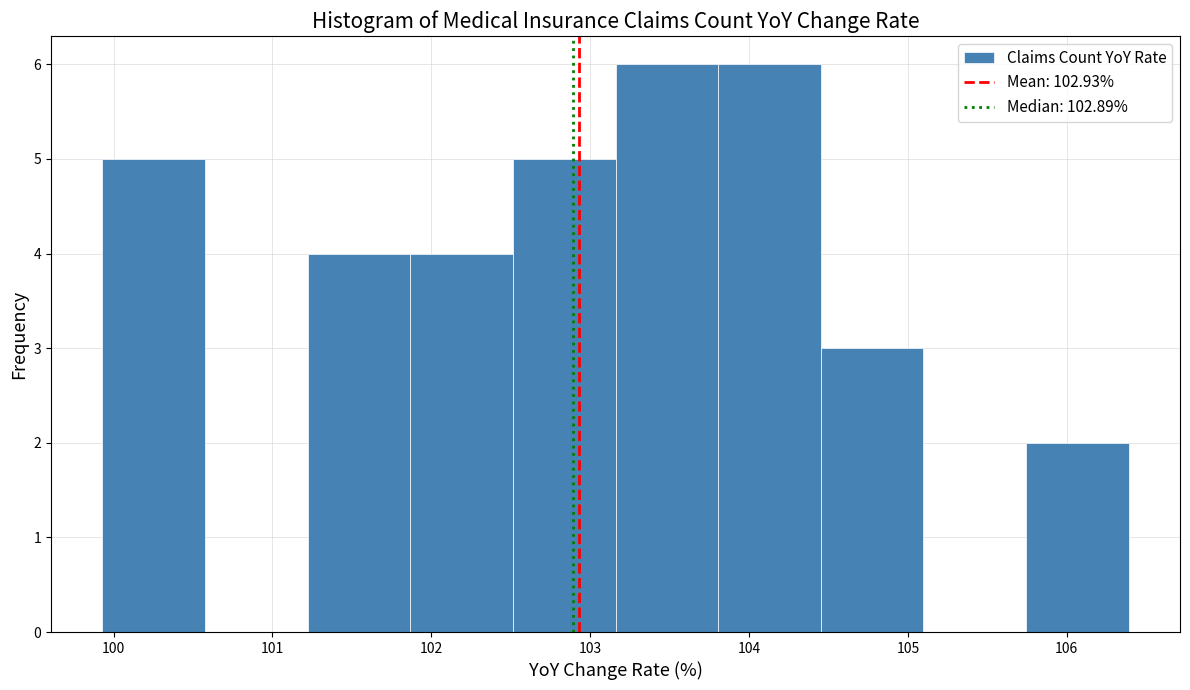

What is the height of the bar covering 101.9 to 102.5 on the x-axis? Neither the bar edges nor the heights are printed on the chart, so give them approximately, as read against the axes.

4